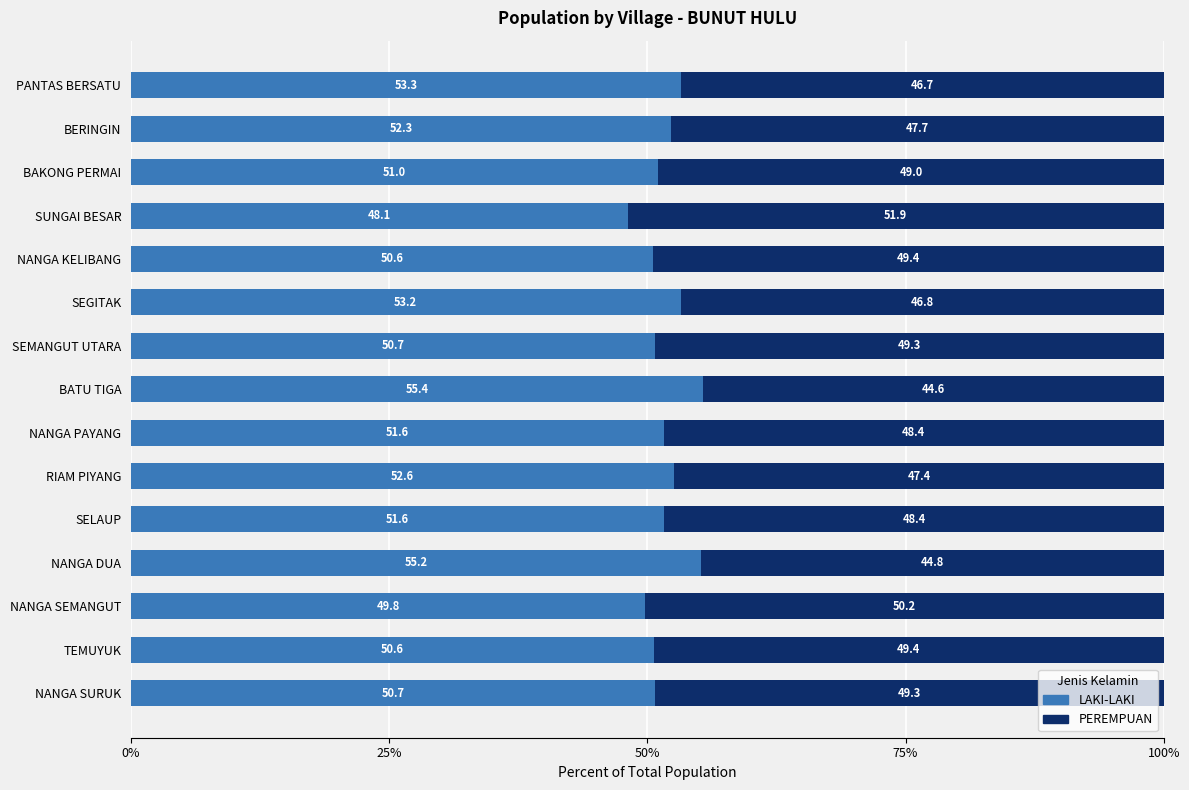

At which label does LAKI-LAKI reach its peak?

BATU TIGA